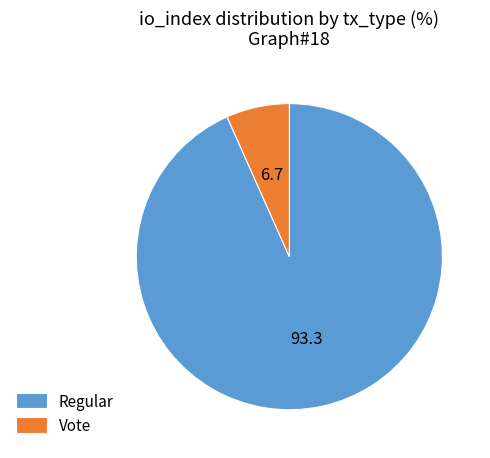

Which category has the biggest portion of the pie?

Regular